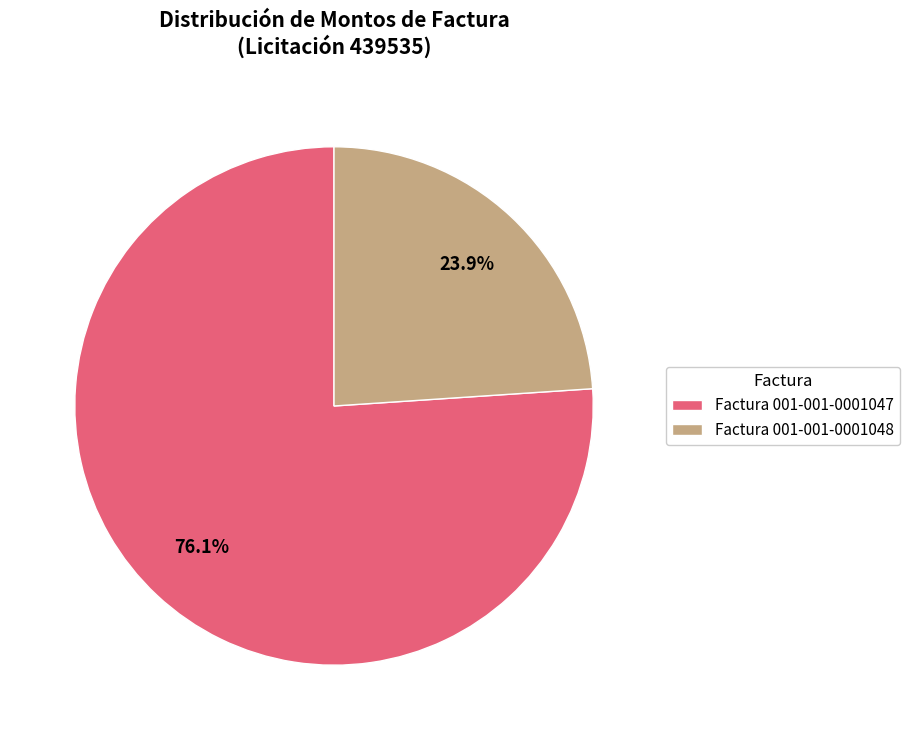

To the nearest percent, what is the combined percentage of Factura 001-001-0001047 and Factura 001-001-0001048?

100%